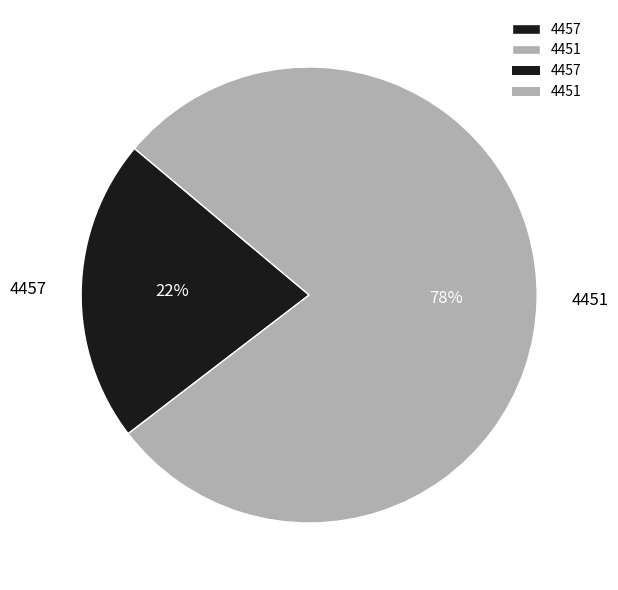

What percentage is the 4457 slice, to the nearest percent?

22%